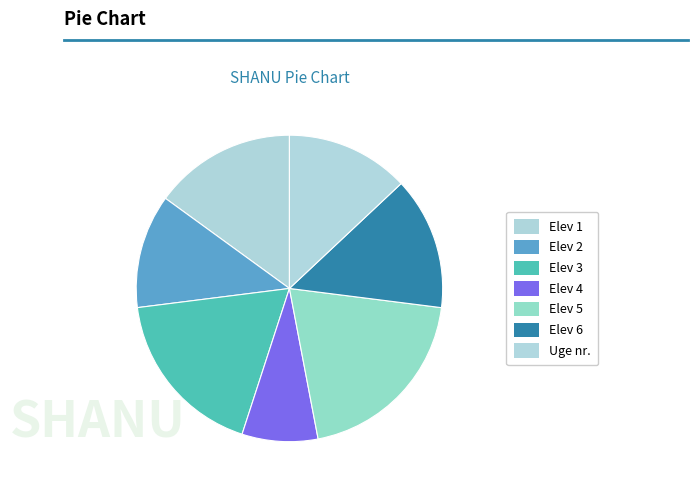

Is Elev 6 the majority of the pie?

No